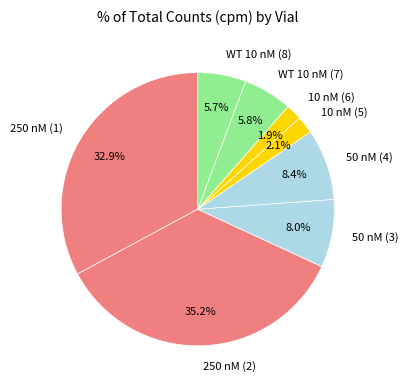

Is 250 nM (2) the majority of the pie?

No